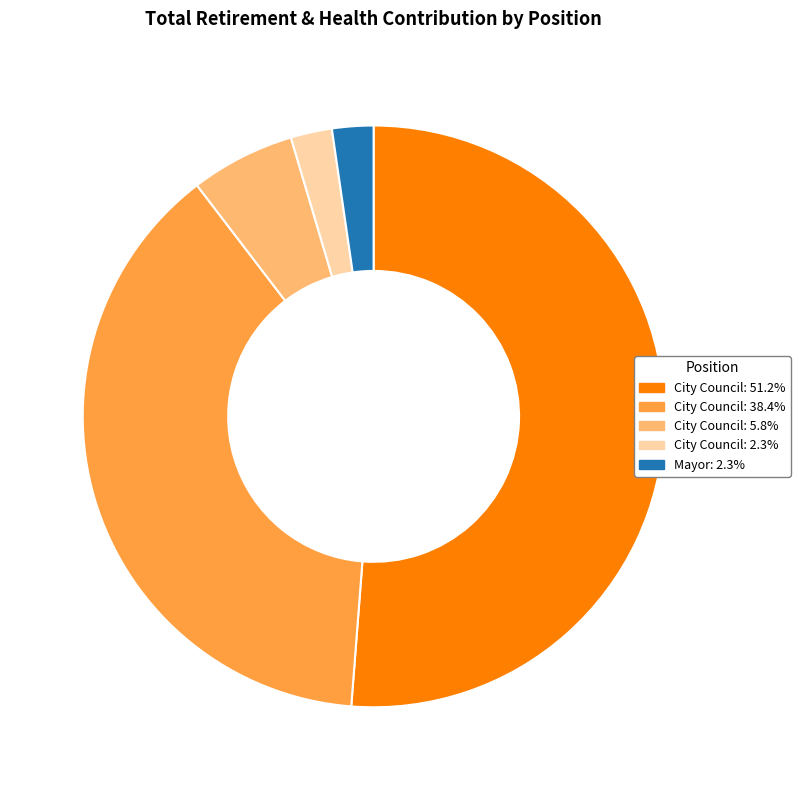

Is there a majority slice in this chart?

Yes